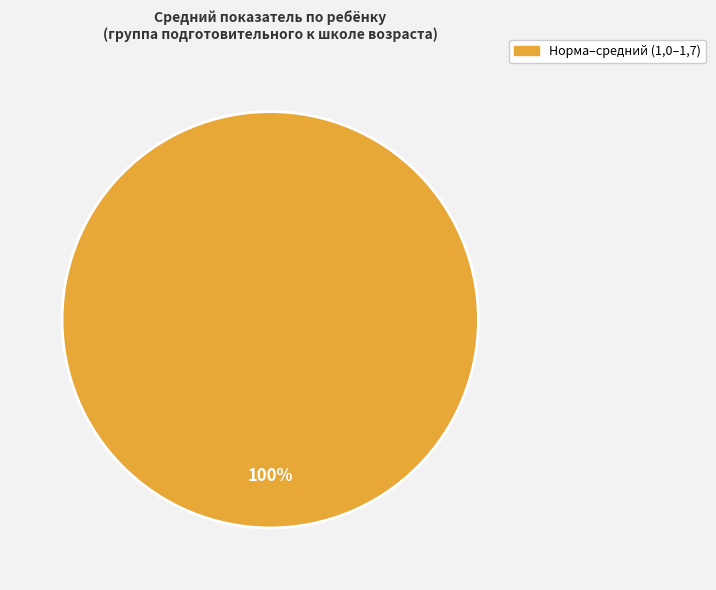

How many segments does this pie chart have?

1